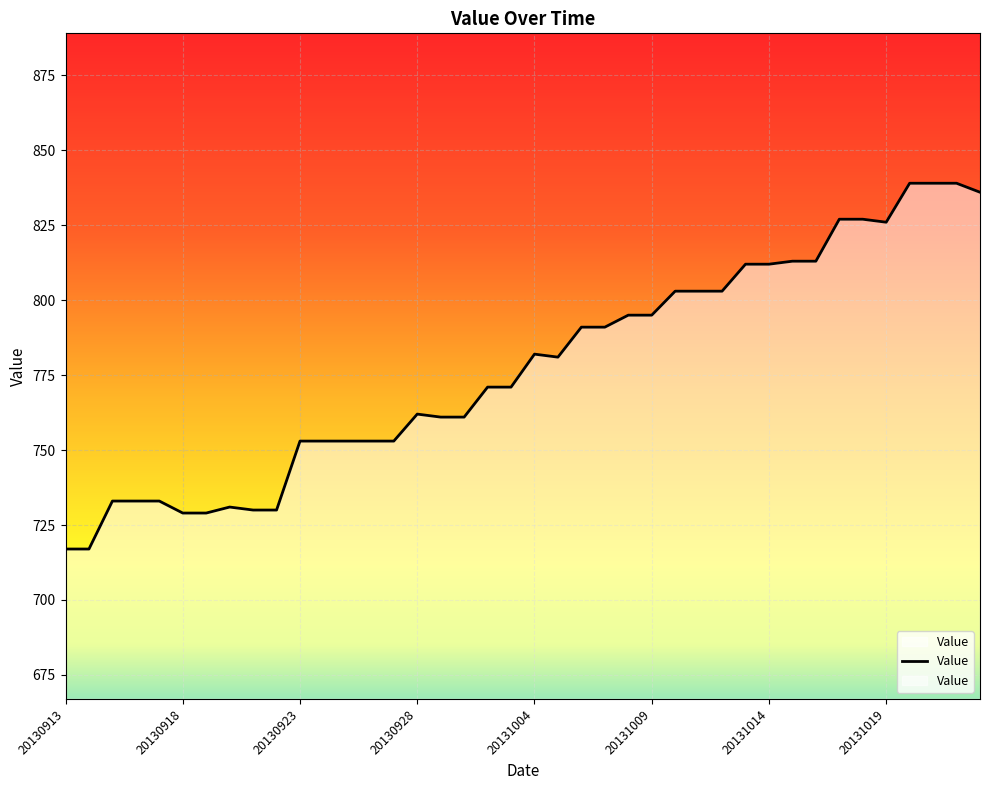

Read the value at 20130928.

762